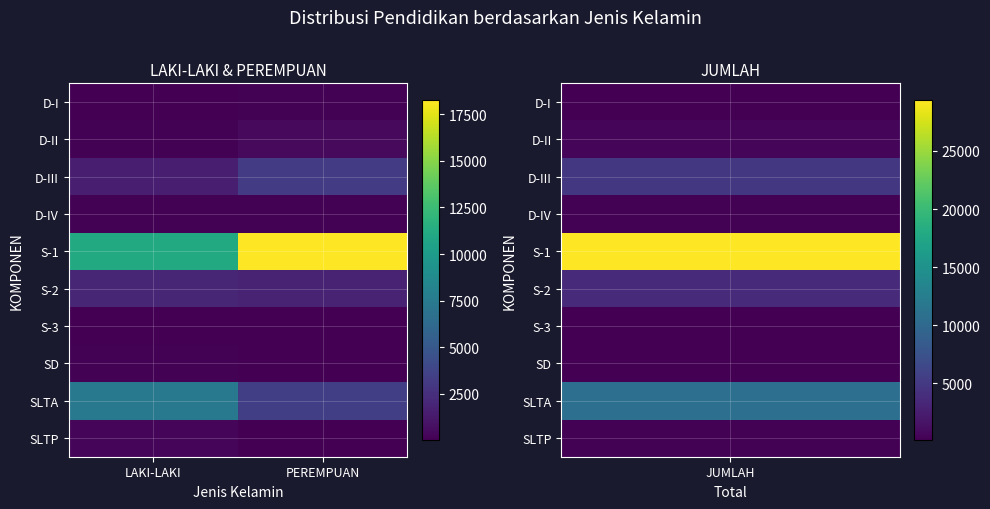

Count the number of categories in the chart.

2